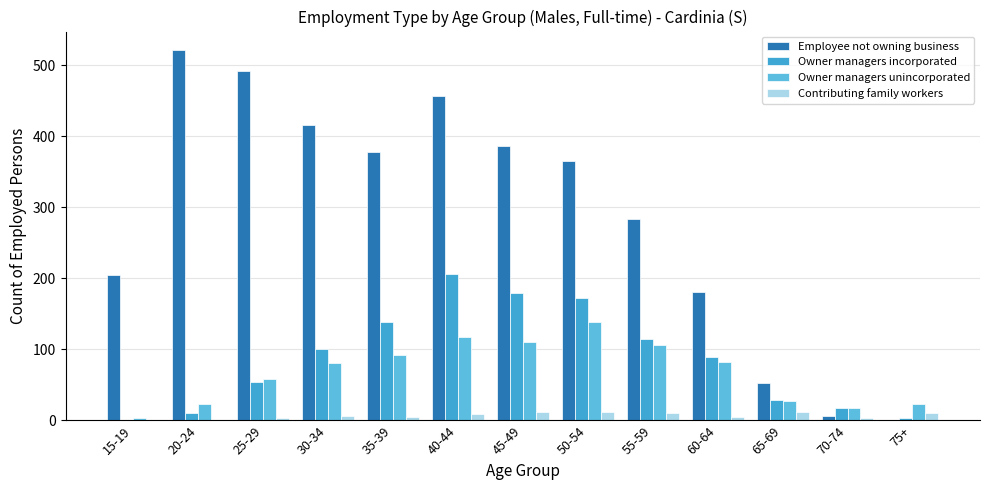

What is the total value across all series at 40-44?

789